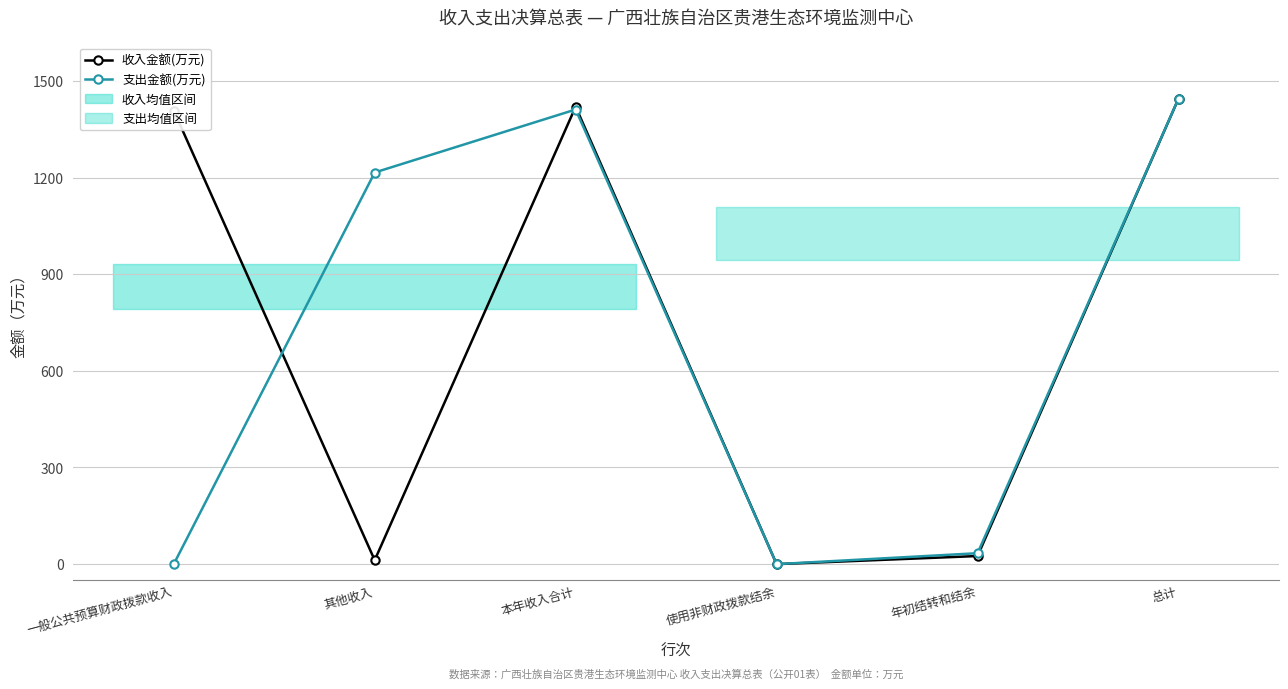

How many interior local peaks does the 支出金额(万元) series have?

1